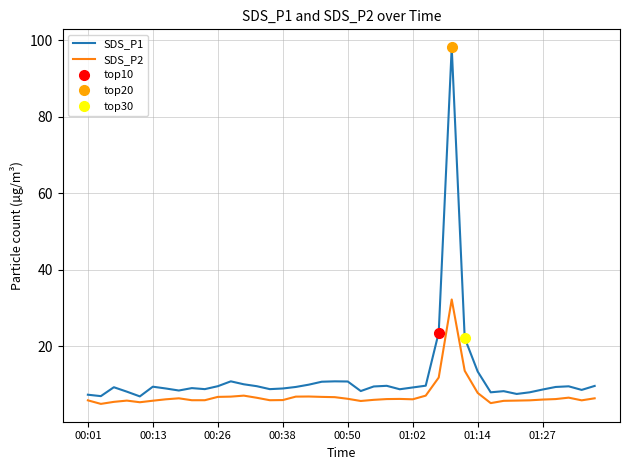

Count the number of categories in the chart.

40